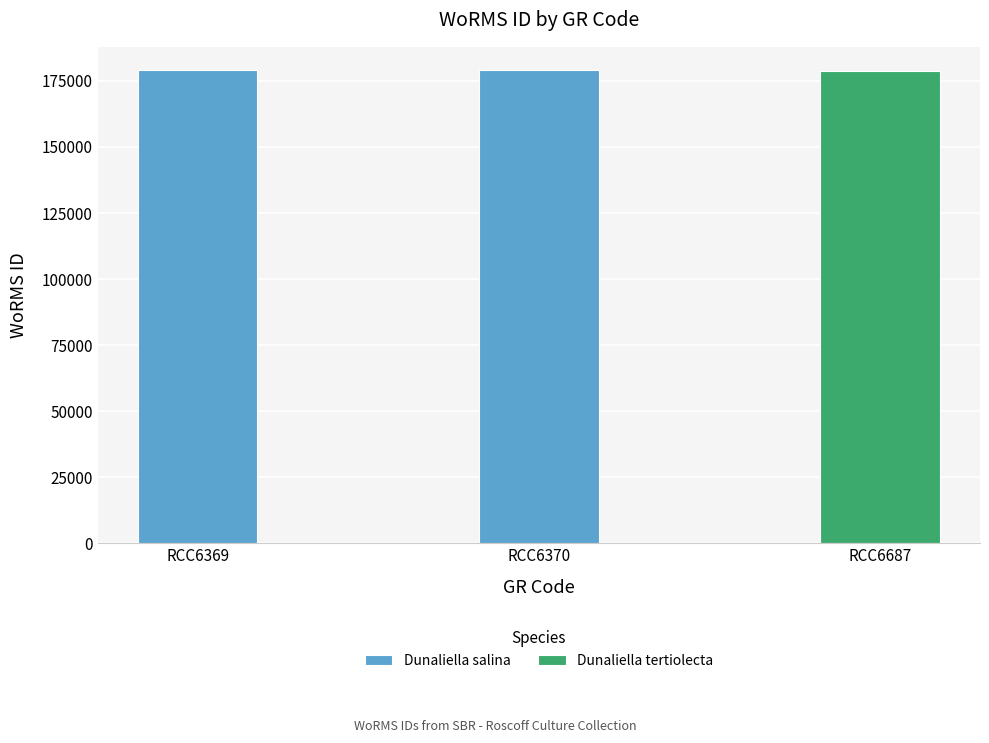

Rank the categories by value from lowest to highest.

RCC6687, RCC6369, RCC6370